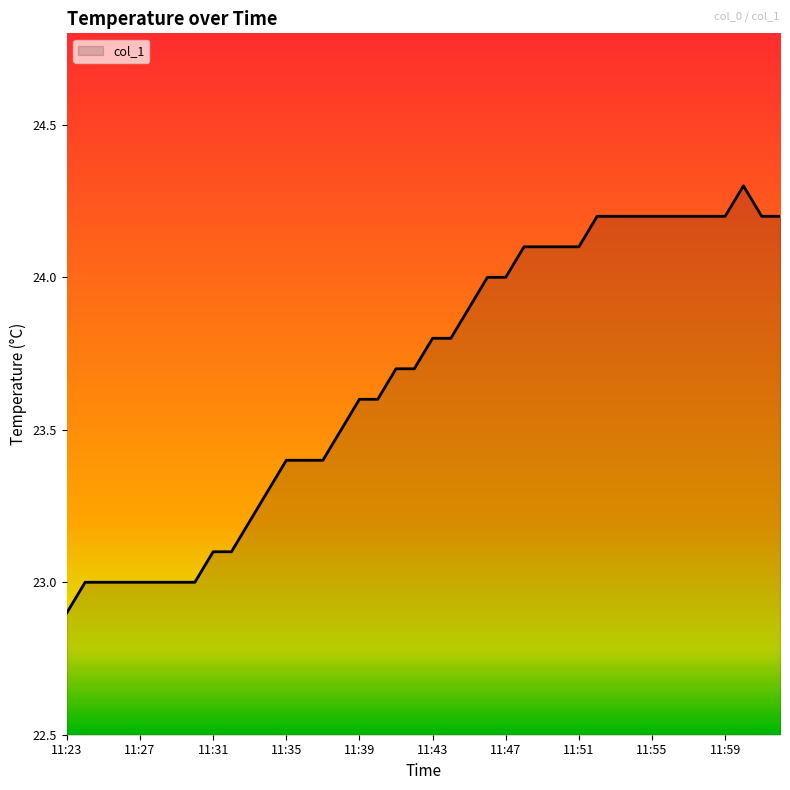

What is the minimum value shown in the chart?

22.9